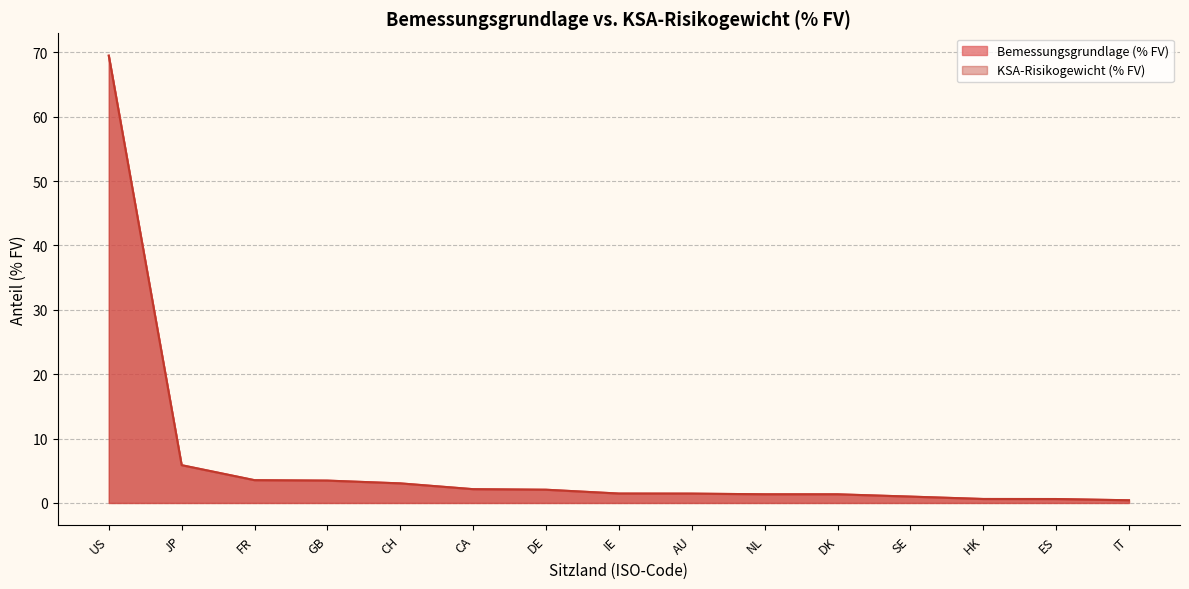

Is the value of KSA-Risikogewicht (% FV) at IT greater than the value of Bemessungsgrundlage (% FV) at ES?

No